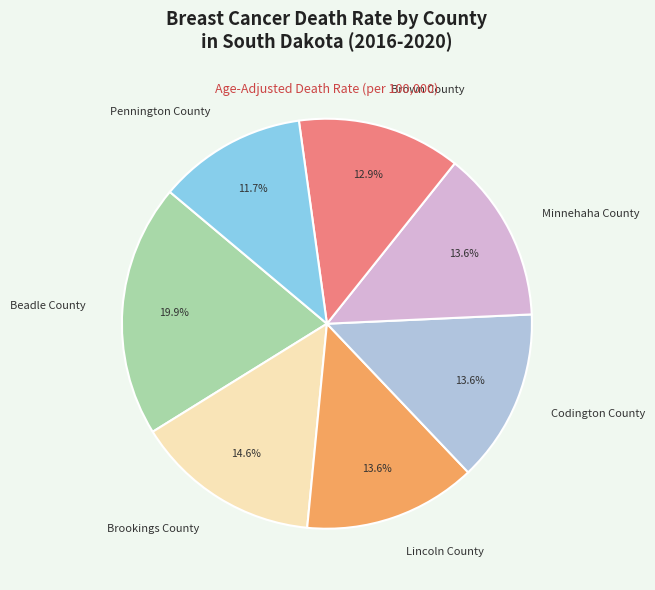

Does any single category account for the majority?

No